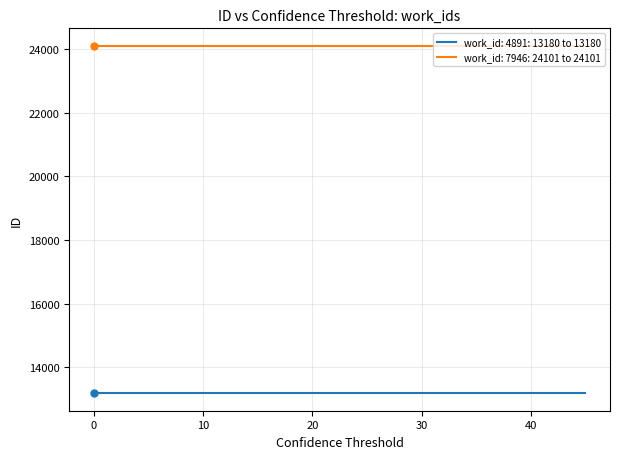

Which series has the largest total across all categories?

work_id: 7946: 24101 to 24101